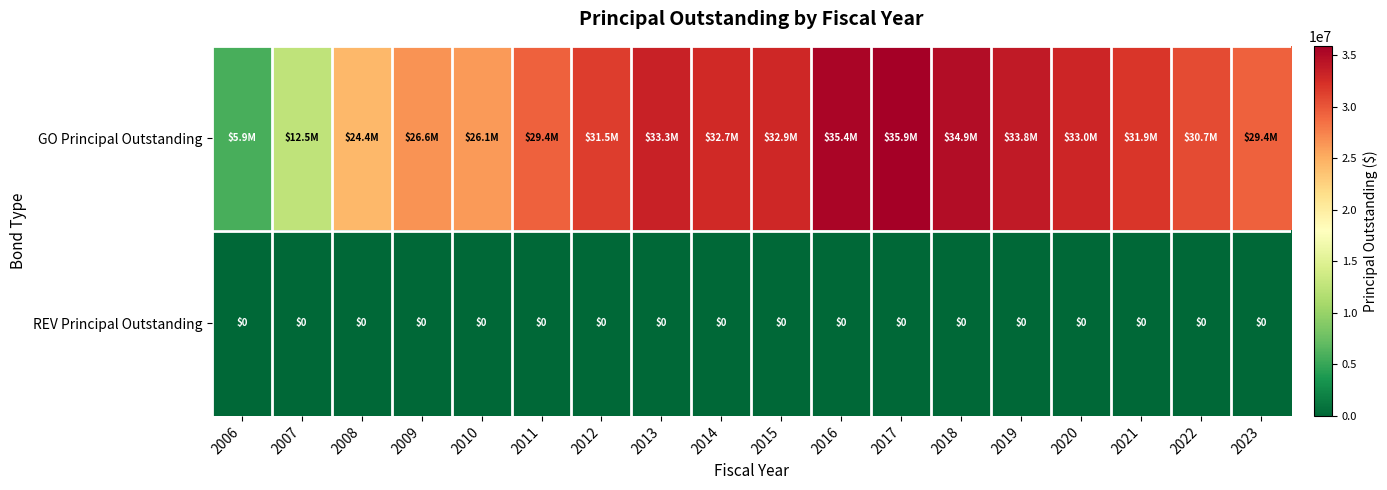

The REV Principal Outstanding series shows 0 at 2016. True or false?

True